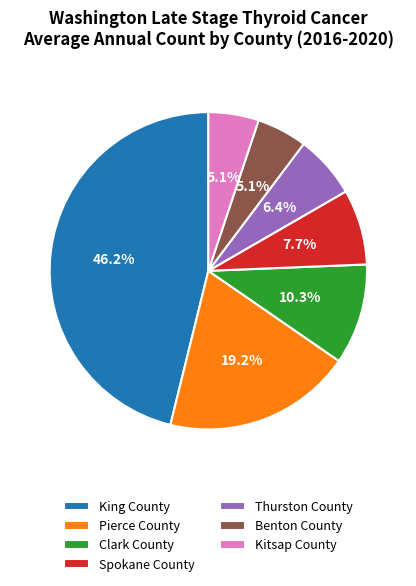

To the nearest percent, what percentage of the pie is Pierce County?

19%